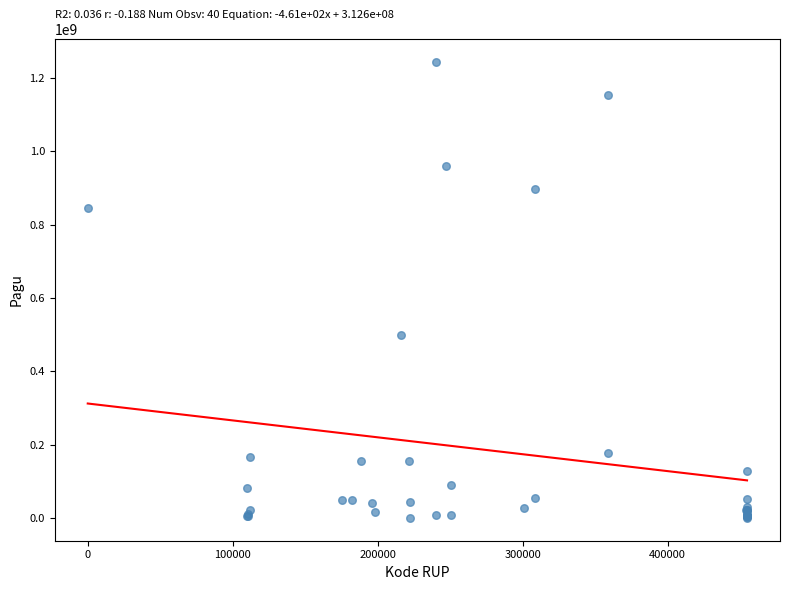

What Y value in the scatter plot is closest to 622840000?

499932000